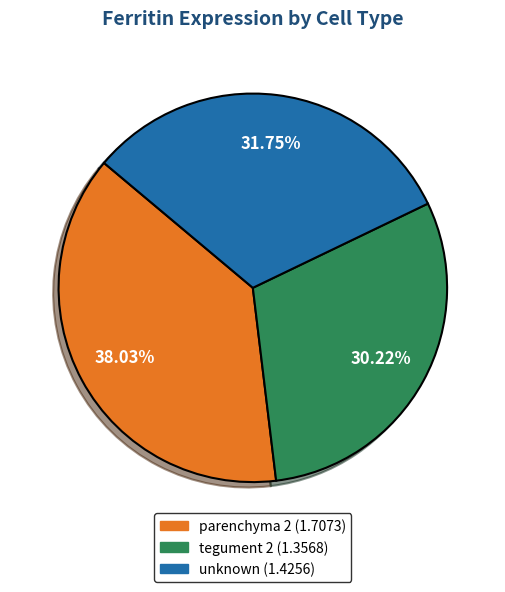

What is the ratio of the value at tegument 2 to the value at parenchyma 2?

0.8